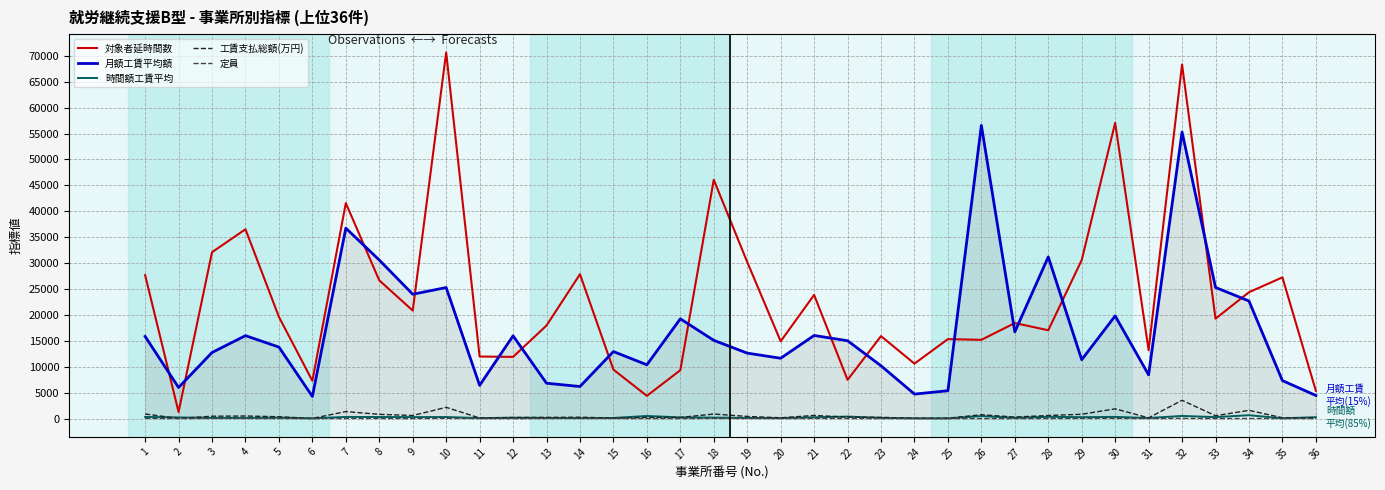

Which series has the largest total across all categories?

対象者延時間数